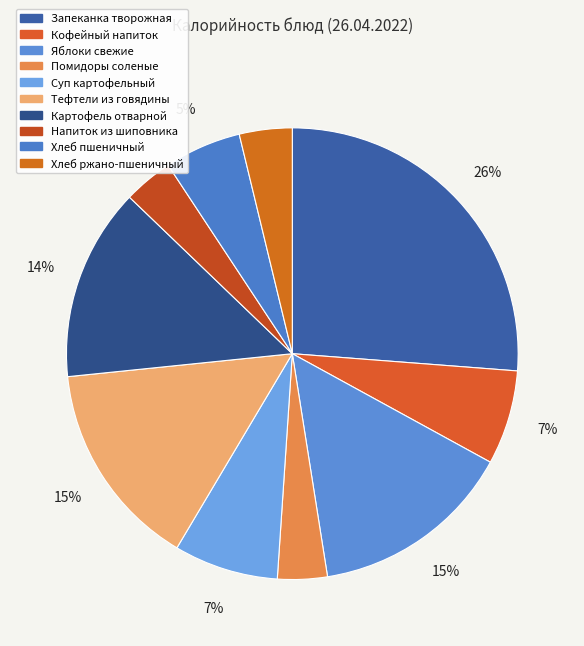

How many slices are in this pie chart?

10